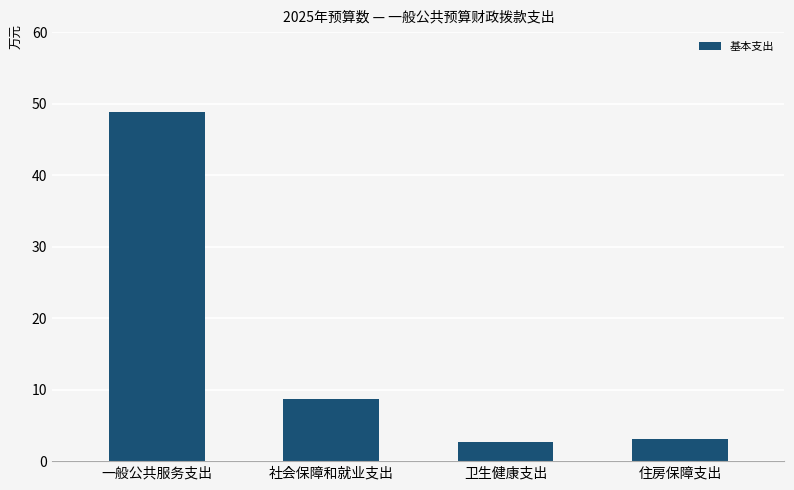

At which category does the chart reach its peak across all series?

一般公共服务支出